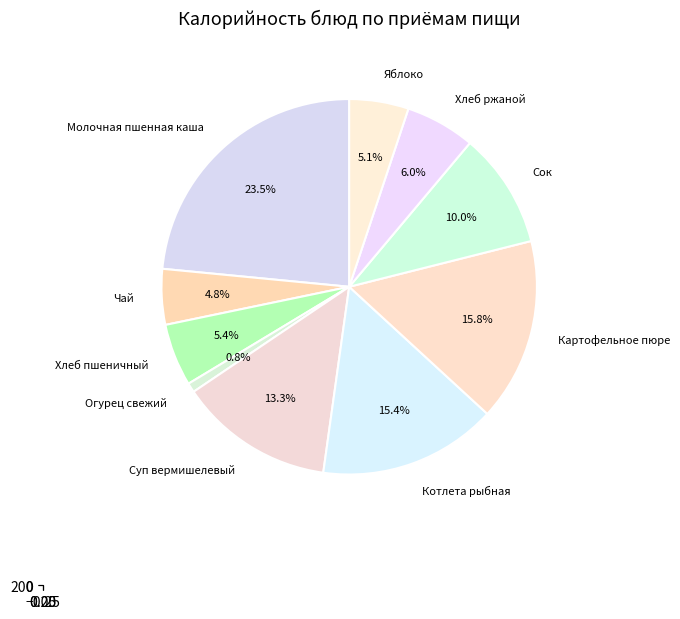

What is the change in value from Молочная пшенная каша to Чай?

-162.4